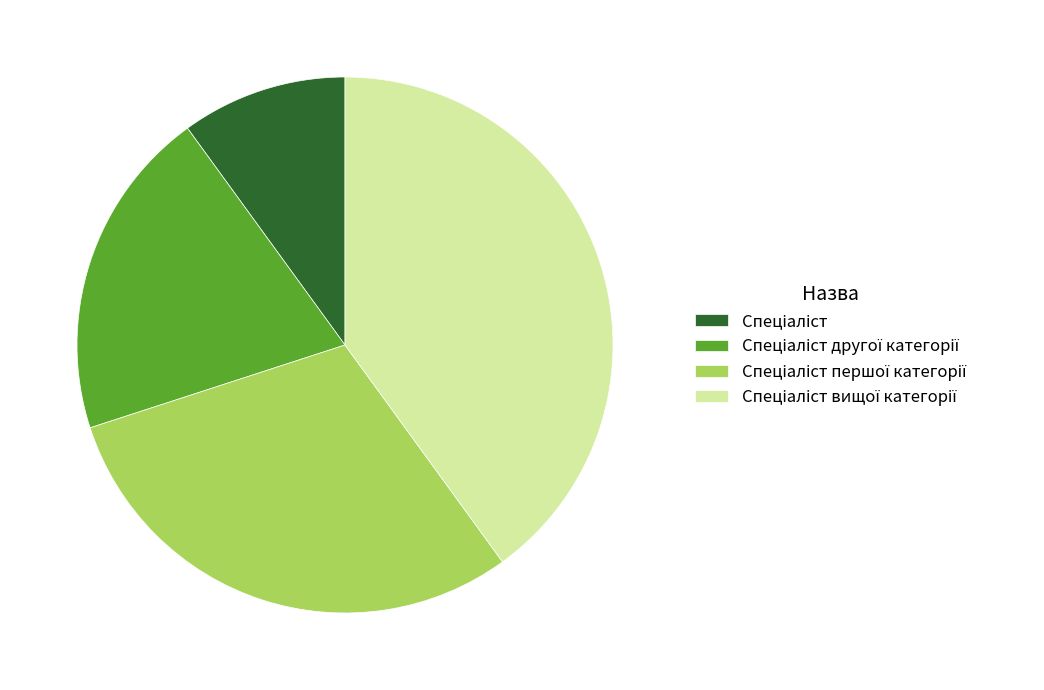

Is there any slice that represents more than half of the pie?

No